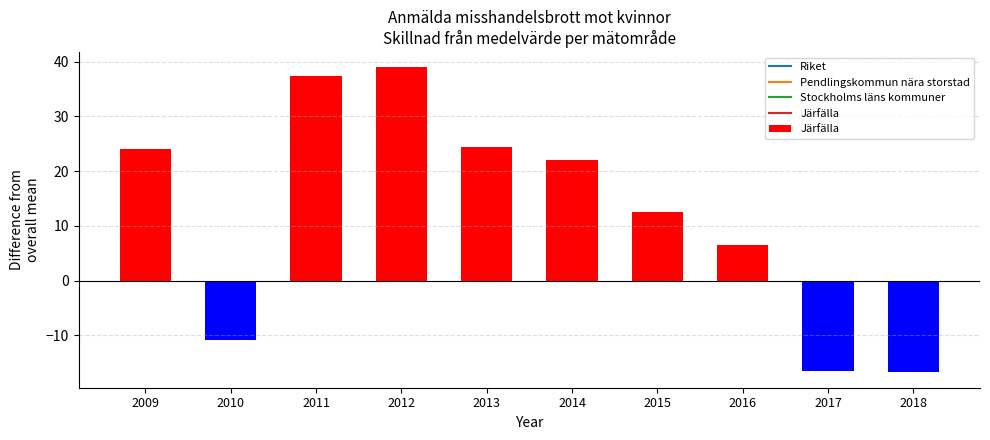

Which has a higher value, 2013 or 2016?

2013